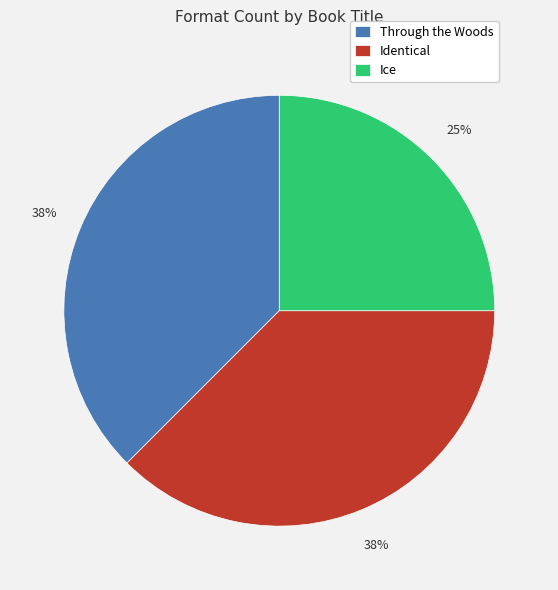

Which slice is the smallest?

Ice